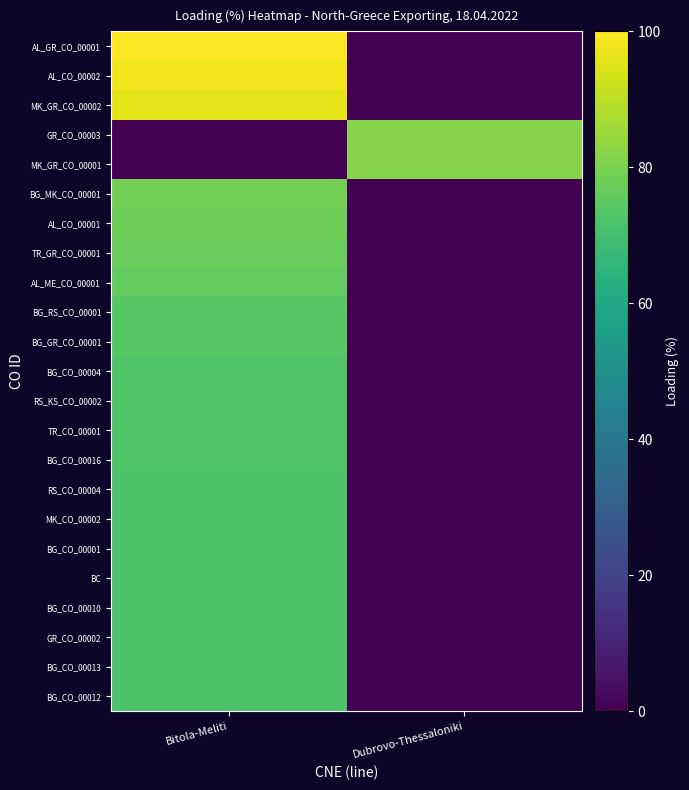

Which series has the largest range (max minus min)?

AL_GR_CO_00001